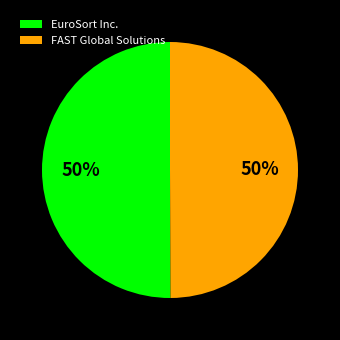

Count the number of slices in the pie.

2